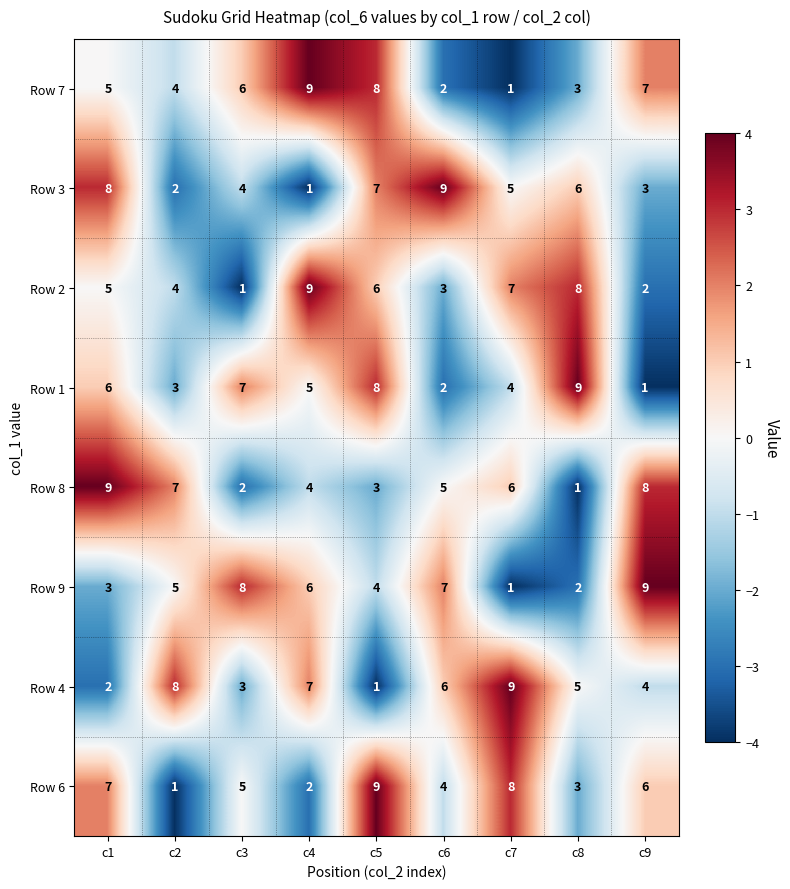

How many values in the Row 3 series are below 5?

4